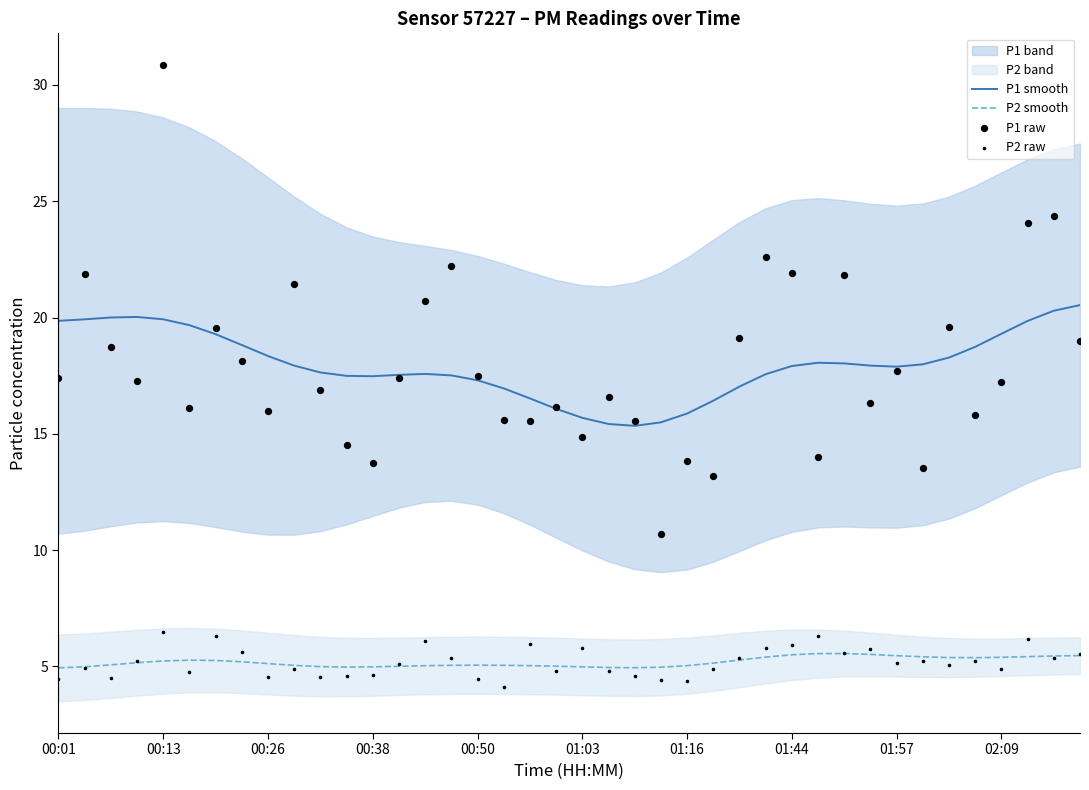

Which series has the largest Y range (max minus min)?

P1 raw